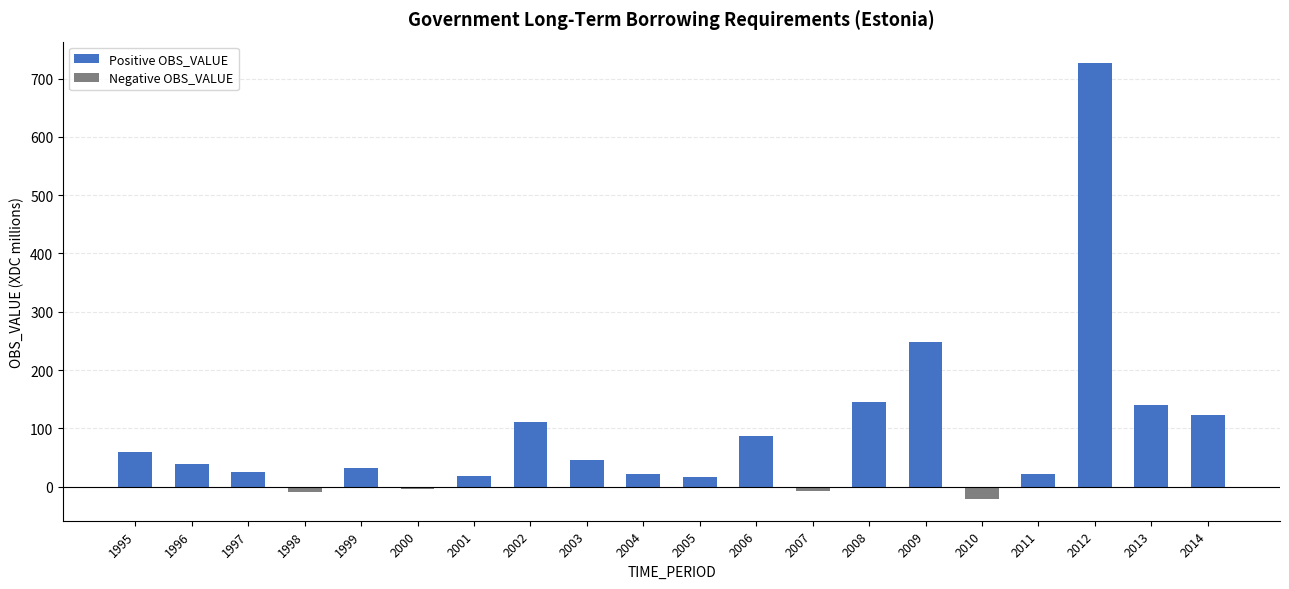

The value at 2011 is 22. True or false?

True